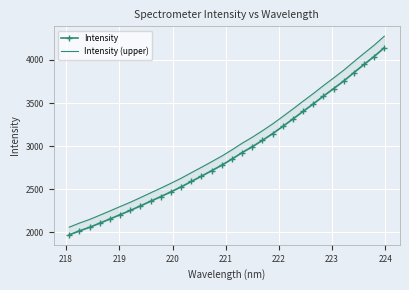

How many series are shown in this chart?

2